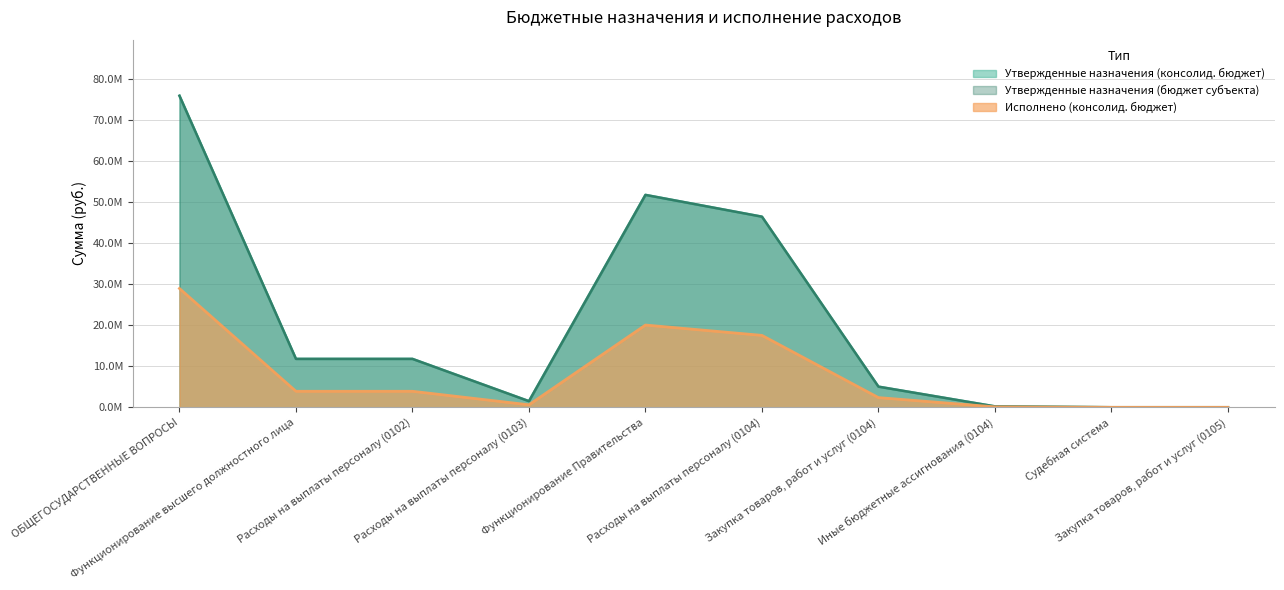

Between ОБЩЕГОСУДАРСТВЕННЫЕ ВОПРОСЫ and Расходы на выплаты персоналу (0104), which series saw the biggest shift?

Утвержденные назначения (консолид. бюджет)